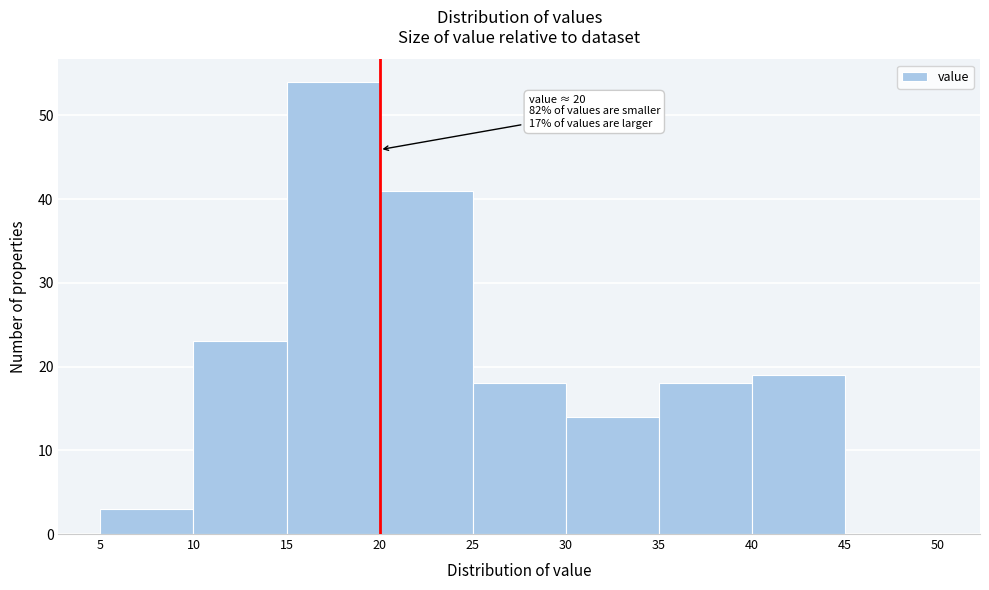

Which range on the x-axis has the tallest bar?

15 to 20